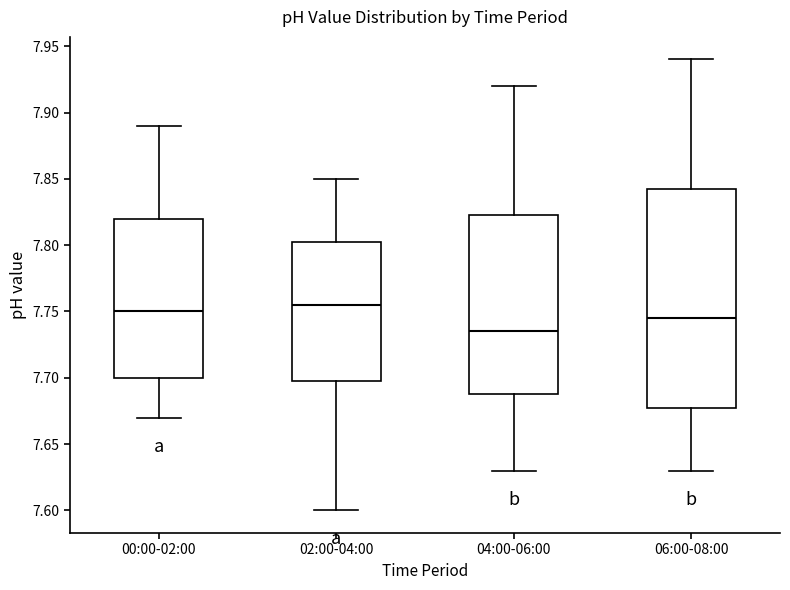

Reading left to right, transcribe this box plot: for each box, give where its median line is, the range the box spans, and where its two whiskers end, as read against the y-axis. The values are not printed on the chart, so give them approximately, as read against the axis.

00:00-02:00: median 7.750, box 7.700 to 7.820, whiskers 7.670 to 7.890
02:00-04:00: median 7.755, box 7.700 to 7.805, whiskers 7.600 to 7.850
04:00-06:00: median 7.735, box 7.690 to 7.825, whiskers 7.630 to 7.920
06:00-08:00: median 7.745, box 7.680 to 7.845, whiskers 7.630 to 7.940